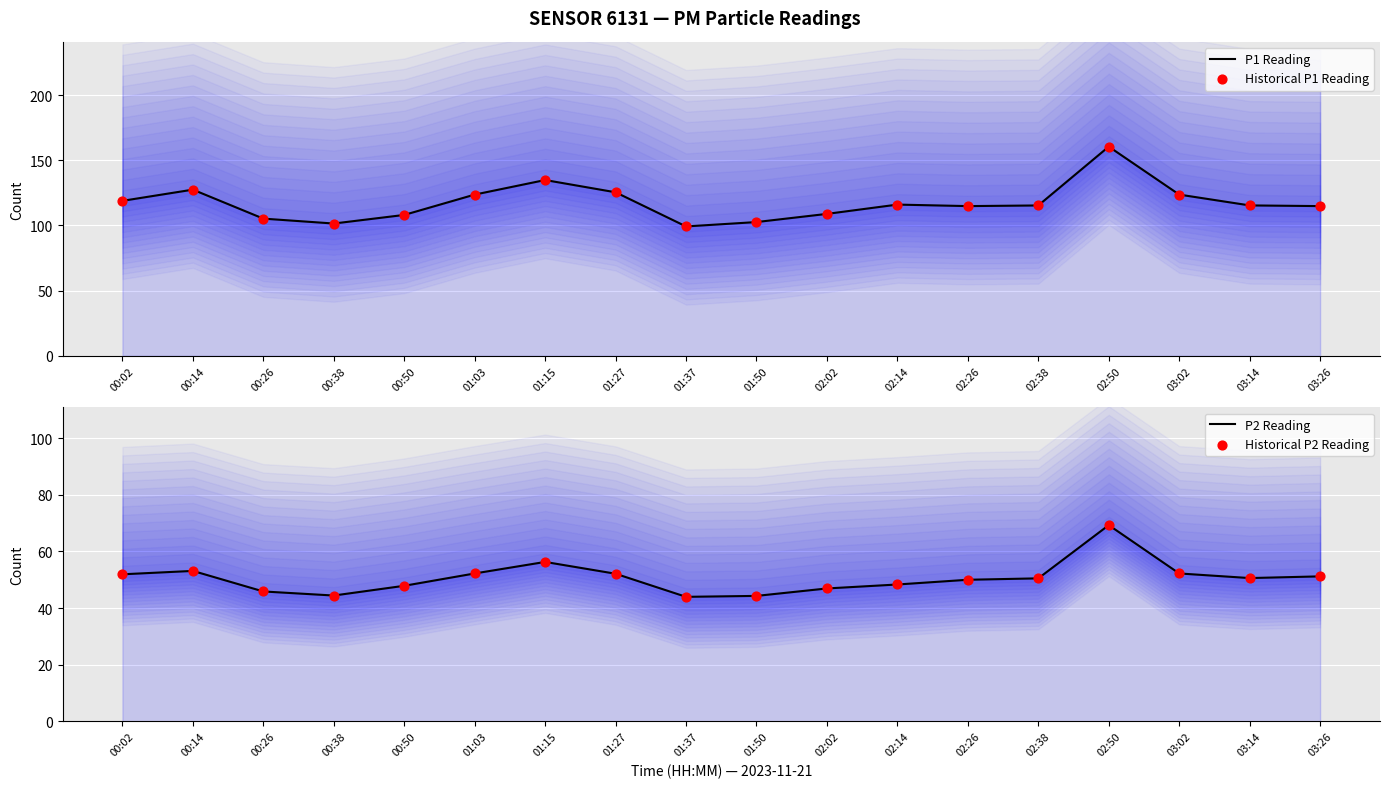

At which category is the sum across all series the highest?

02:50